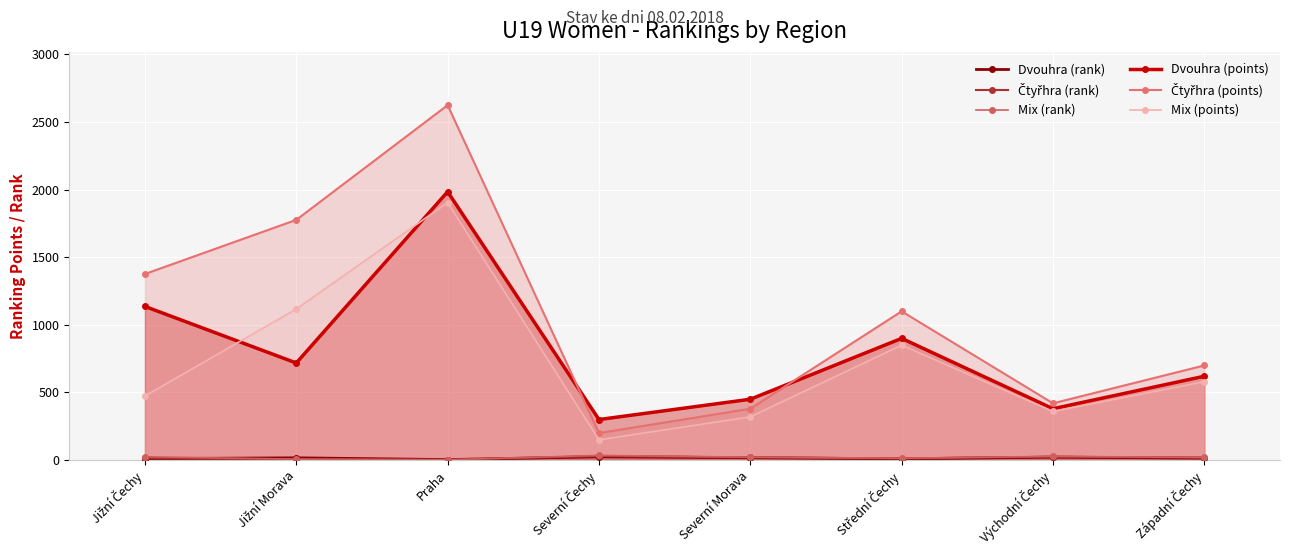

True or false: Dvouhra (points) and Čtyřhra (rank) cross at least once.

False